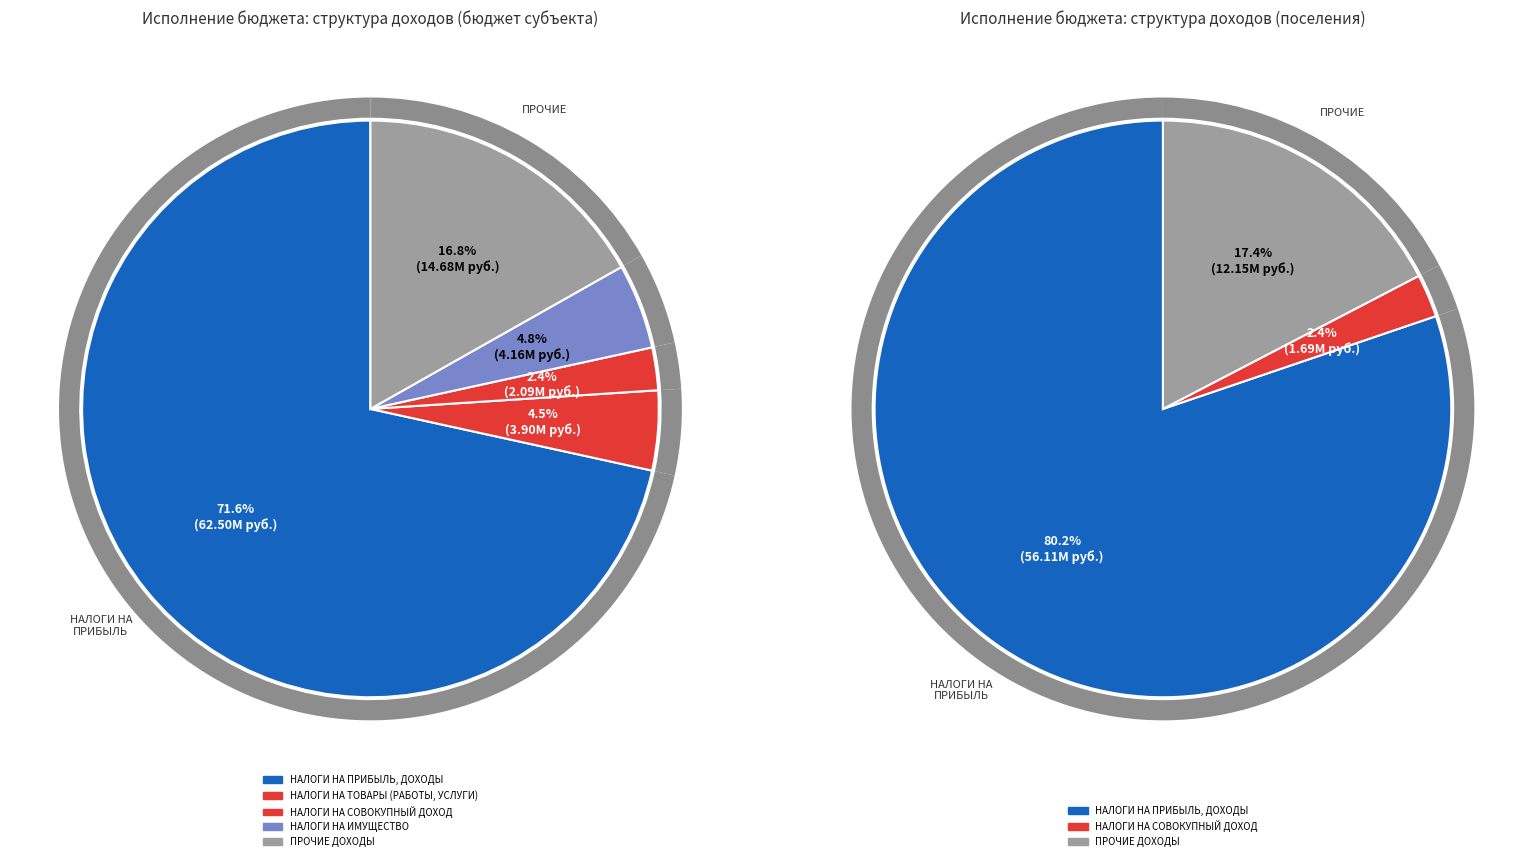

Which has a higher value, НАЛОГОВЫЕ И НЕНАЛОГОВЫЕ ДОХОДЫ (прочие) or НАЛОГИ НА ТОВАРЫ (РАБОТЫ, УСЛУГИ)?

НАЛОГОВЫЕ И НЕНАЛОГОВЫЕ ДОХОДЫ (прочие)